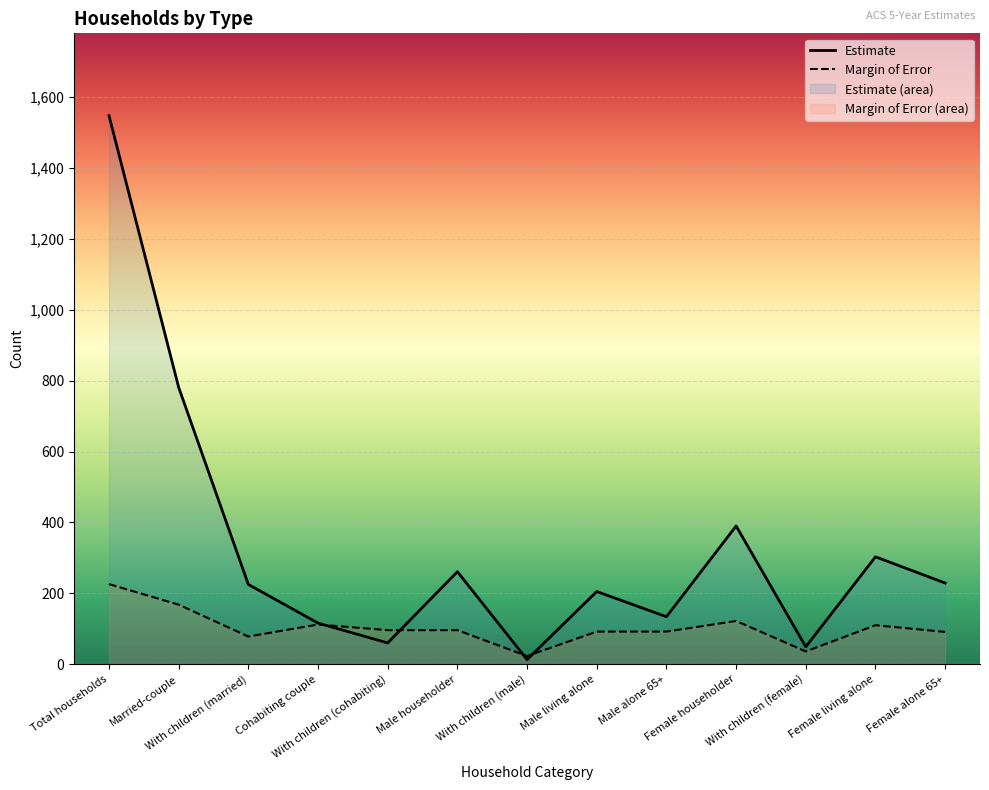

What is the difference between the maximum and second lowest values in the Estimate series?

1499